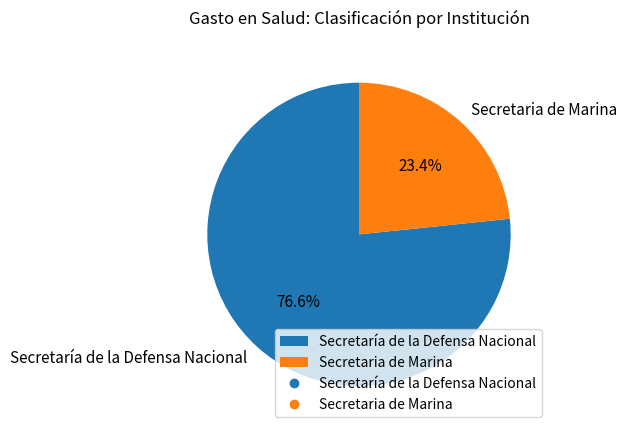

True or false: Secretaria de Marina accounts for 15% of the total.

False